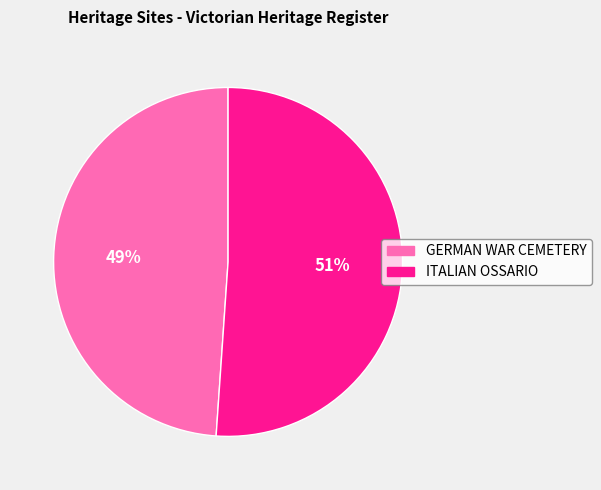

Do GERMAN WAR CEMETERY and ITALIAN OSSARIO together represent more than half of the pie?

Yes